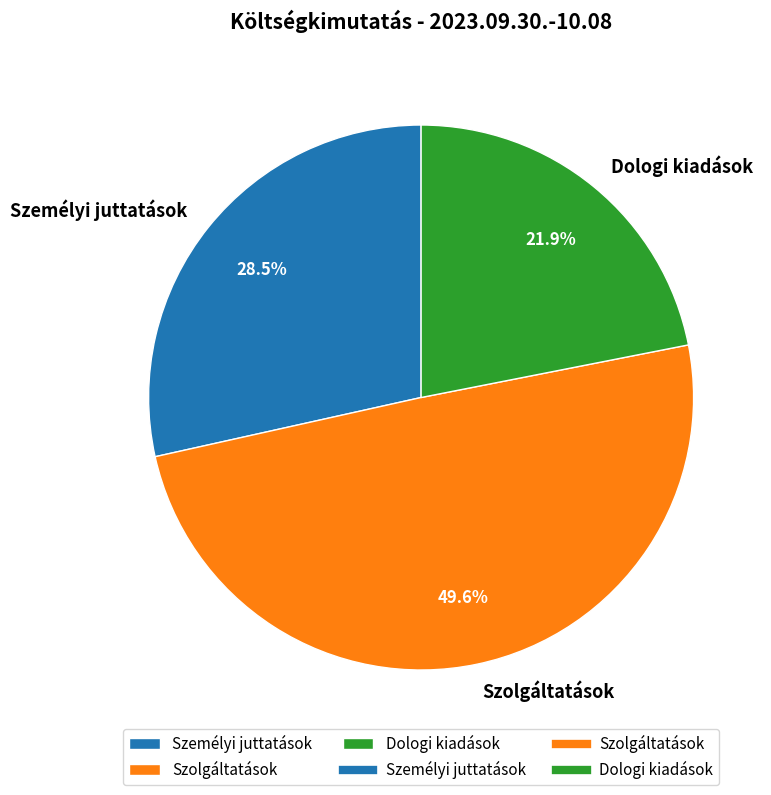

True or false: Dologi kiadások accounts for 33% of the total.

False